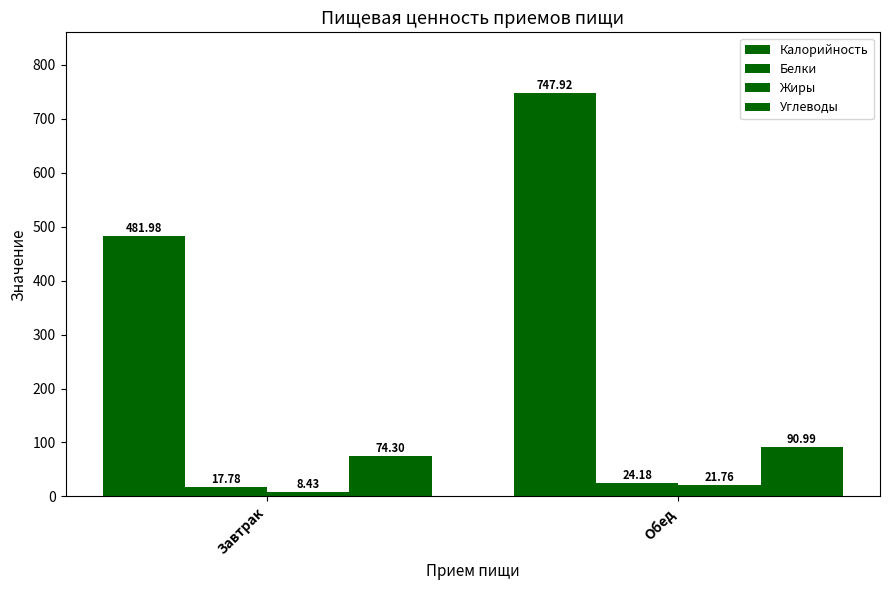

How many data points does each series have?

2